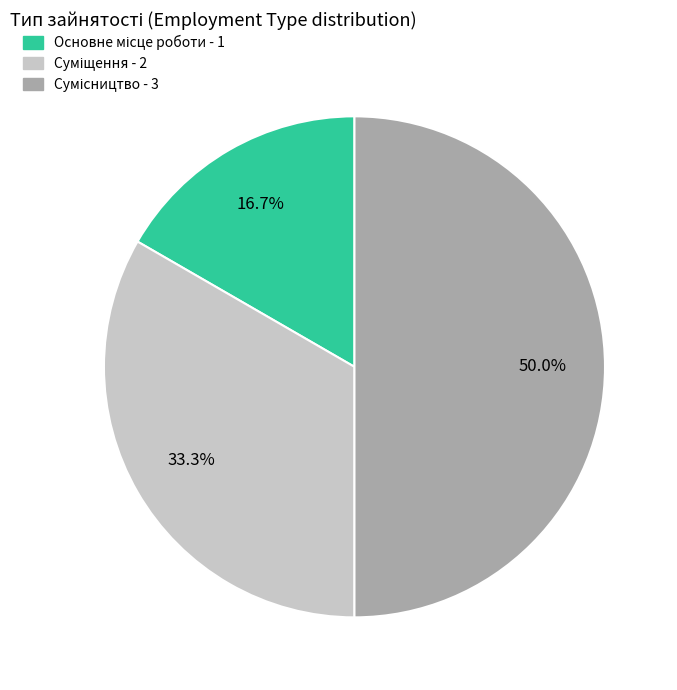

Rank the categories by value from lowest to highest.

Основне місце роботи, Суміщення, Сумісництво